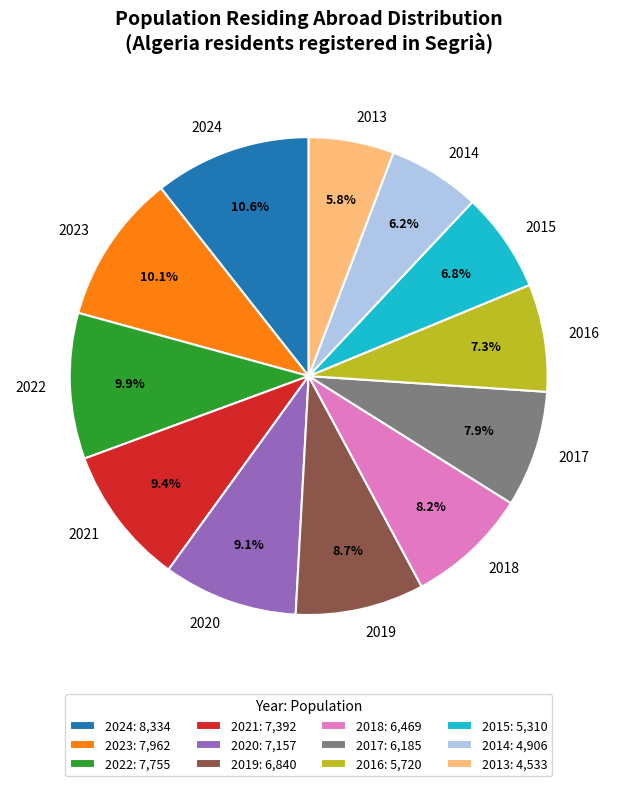

Is there a majority slice in this chart?

No